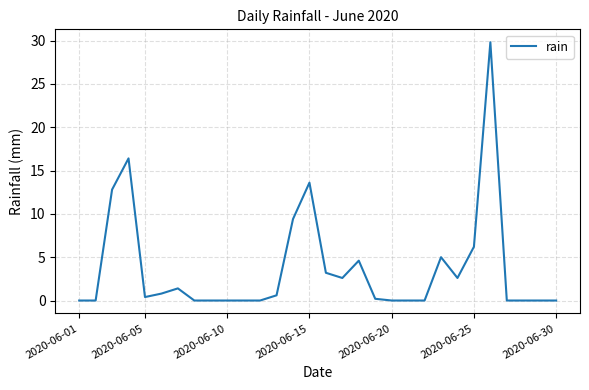

Is this an area chart (filled region under the line)?

No